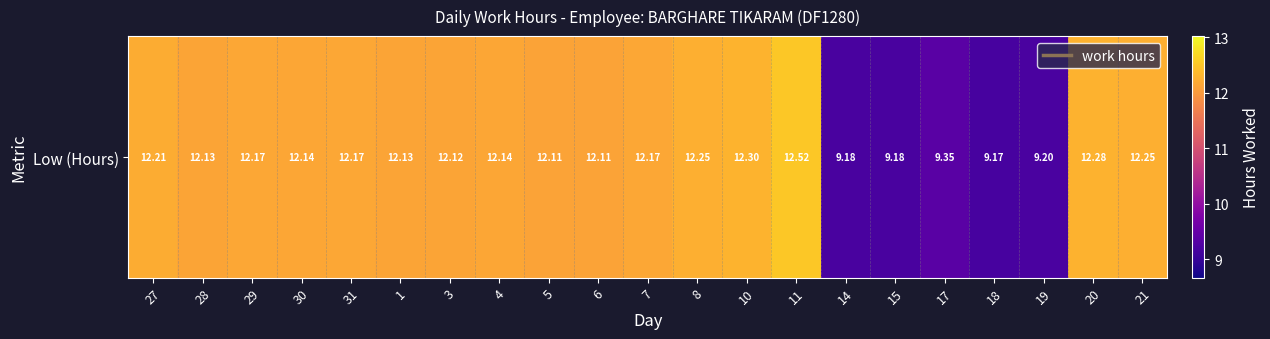

Is it true that the value at 19 is 1.9?

False